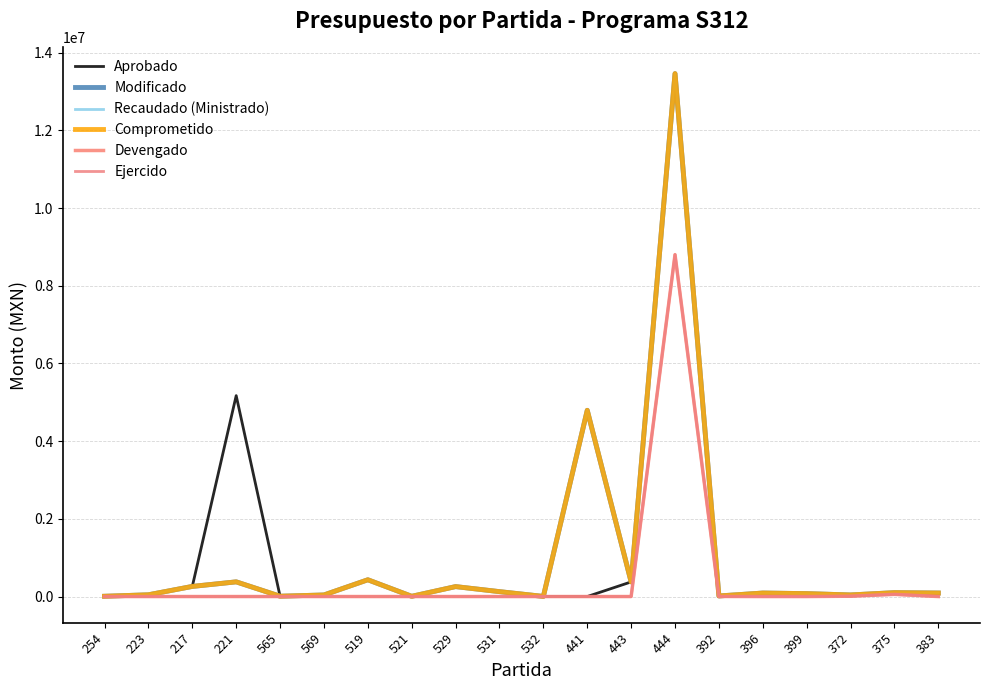

How many interior local valleys does the Modificado series have?

6